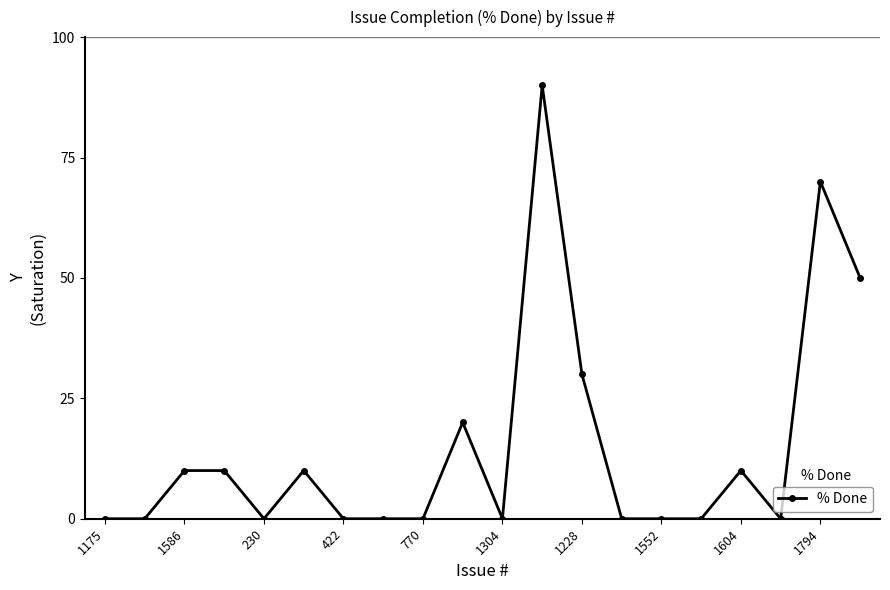

True or false: the data has more than 1 interior local peaks.

True